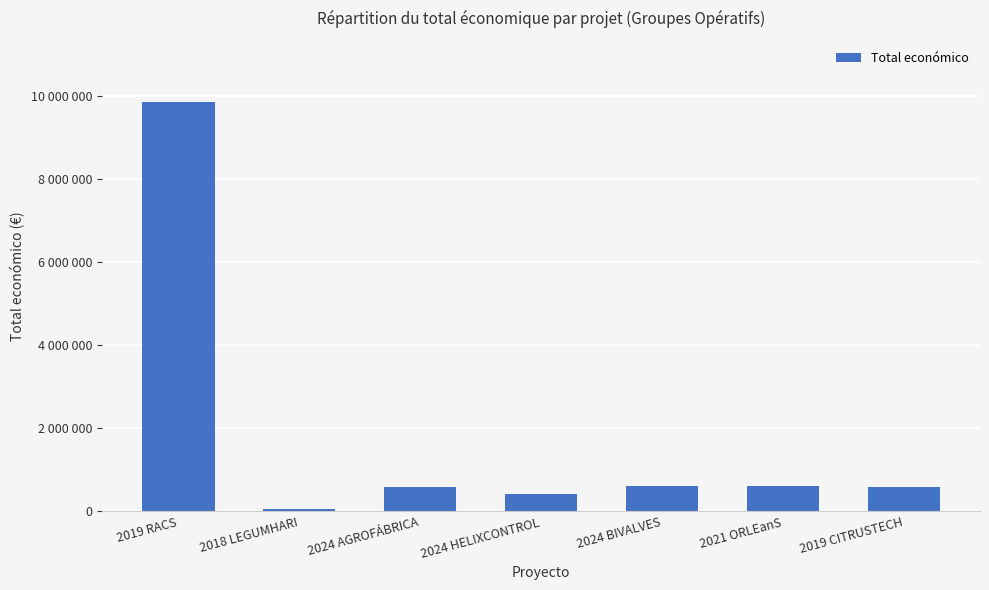

What is the minimum value shown in the chart?

57500